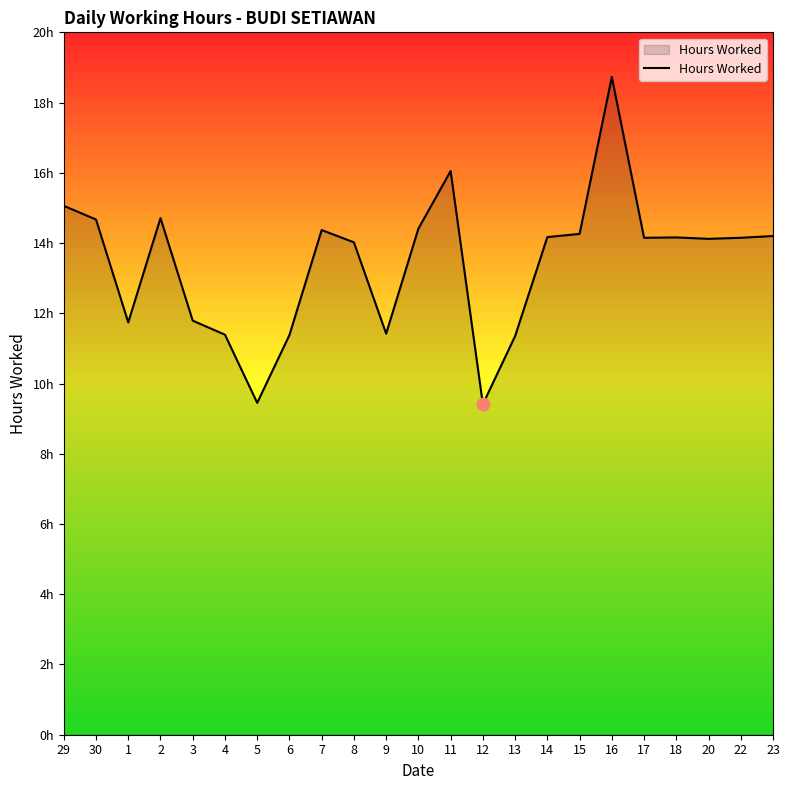

Approximately how many times larger is the value at 22 compared to 9?

1.2